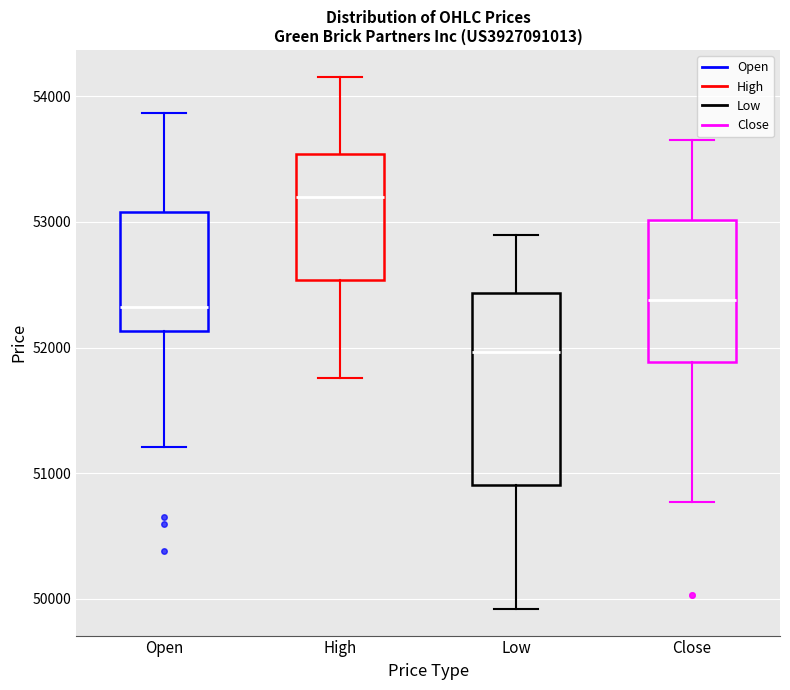

Where is the lower edge of the box for Low on the y-axis? The values are not printed on the chart, so give them approximately, as read against the axis.

50900